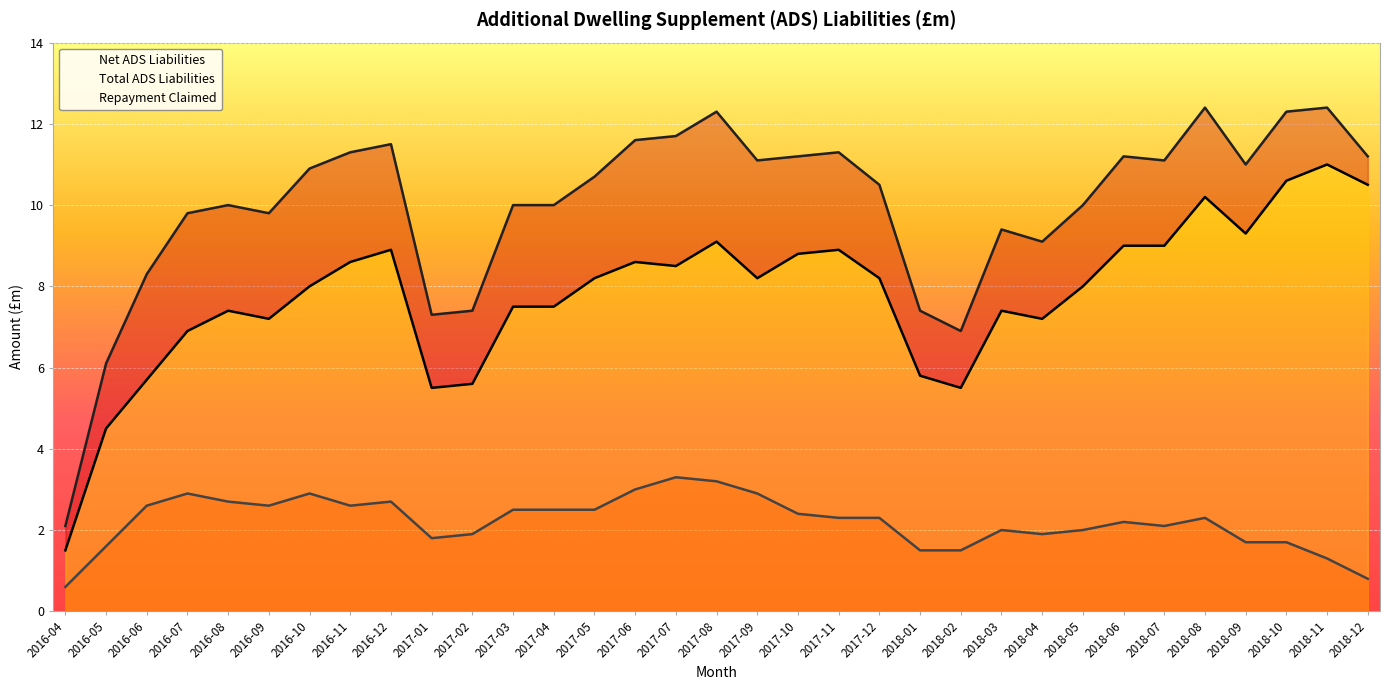

Where is Net ADS Liabilities nearest to the value 6?

2018-01